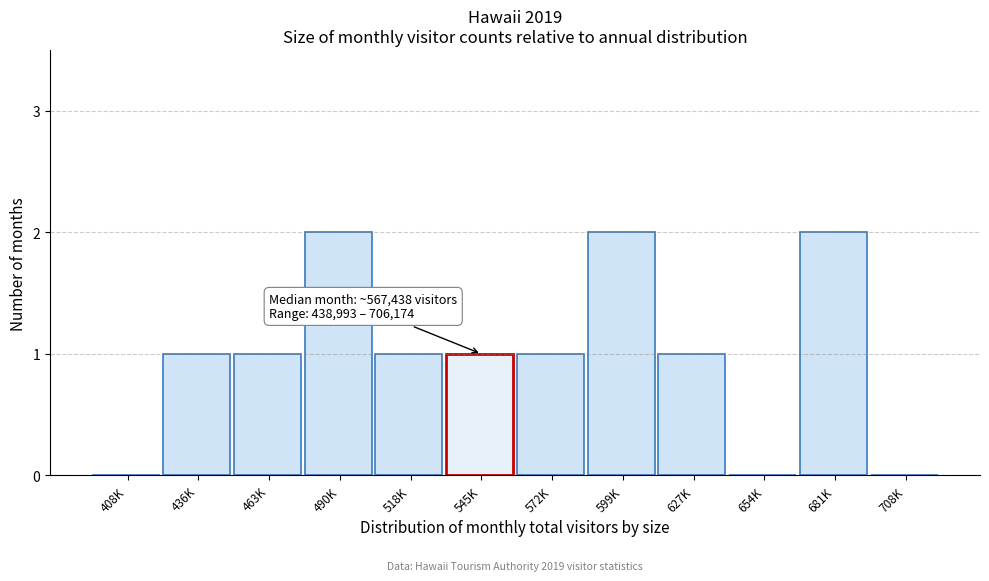

Reading left to right, extract all data points from this chart.

408K=0	436K=1	463K=1	490K=2	518K=1	545K=1	572K=1	599K=2	627K=1	654K=0	681K=2	708K=0